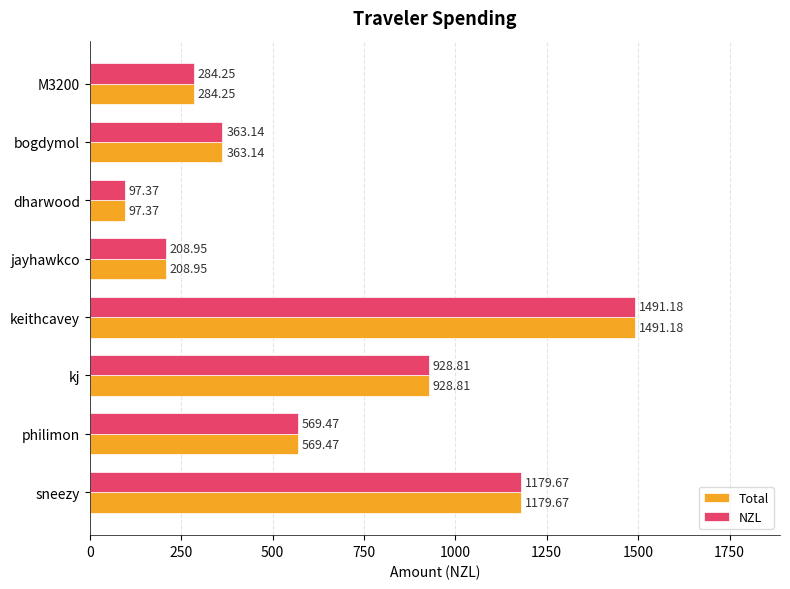

Where is Total nearest to the value 794?

kj